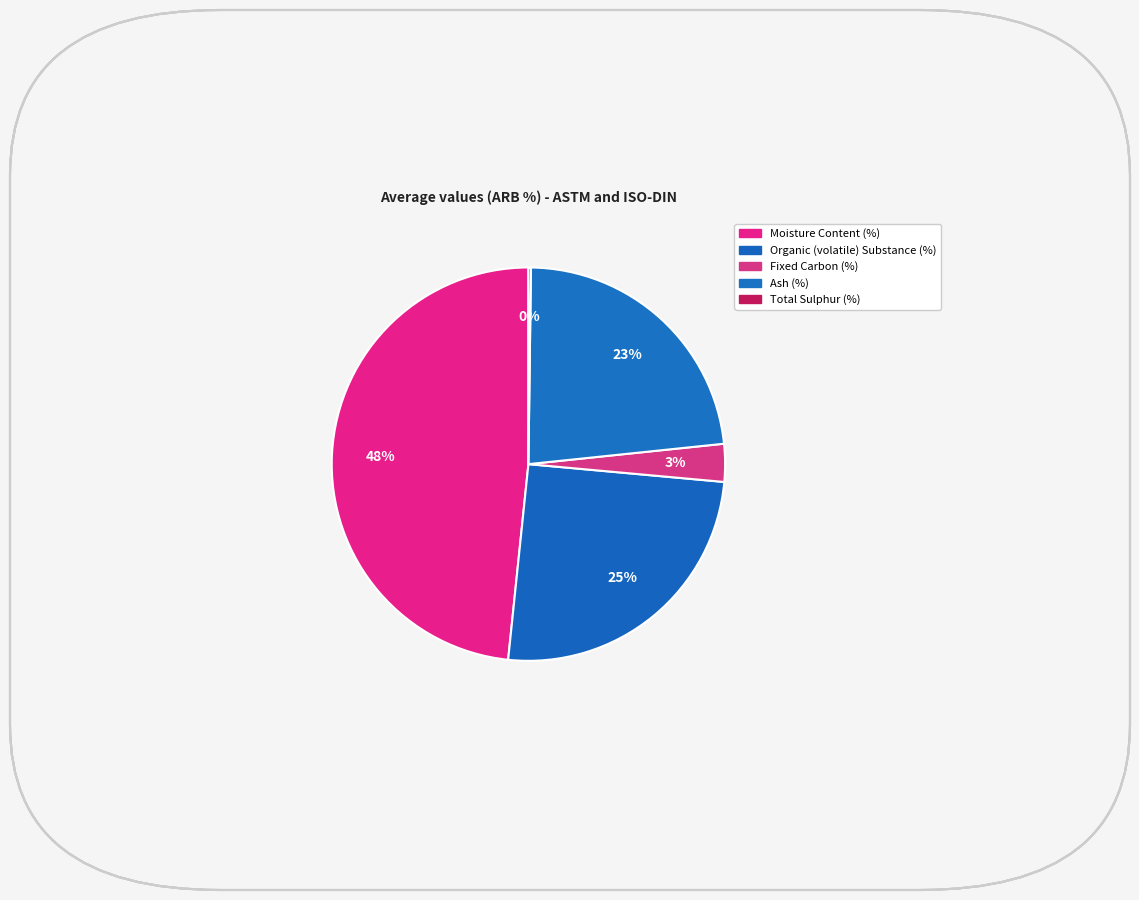

To the nearest percent, what is the difference between the largest and smallest slice percentages?

48%